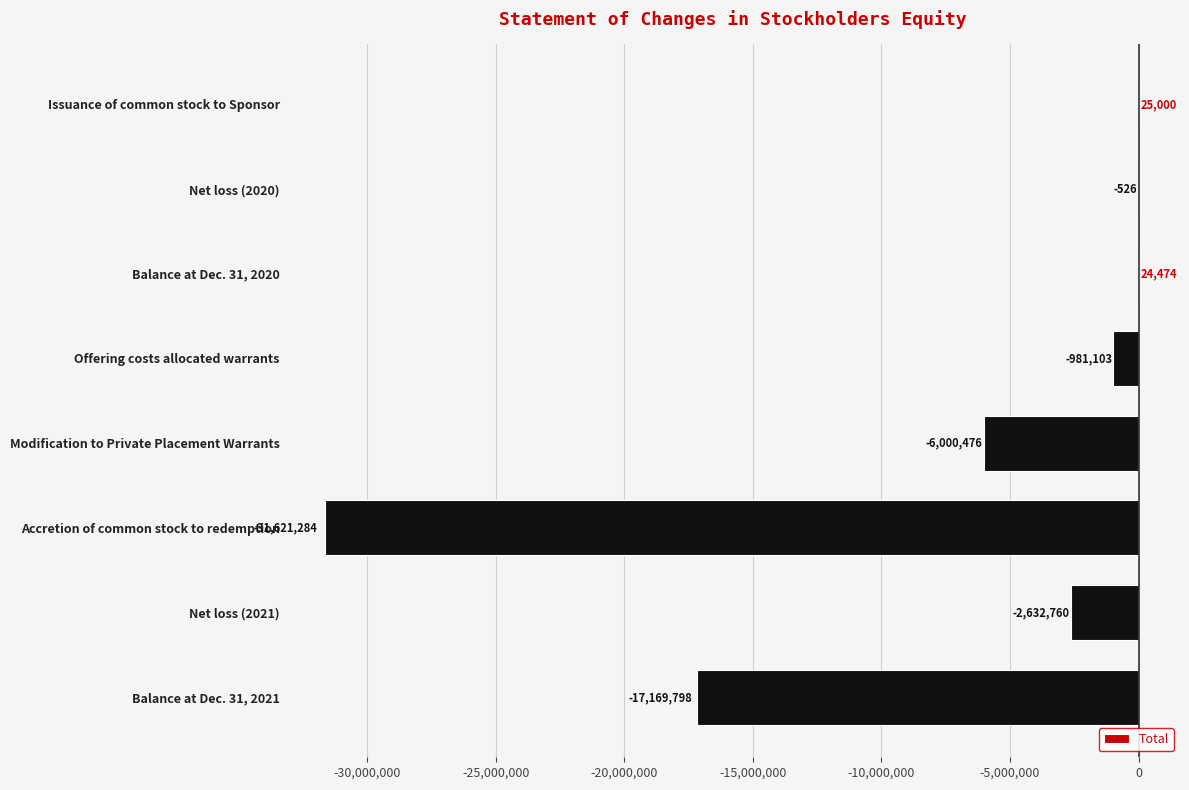

Reading top to bottom, extract all data points from this chart.

Issuance of common stock to Sponsor=25000	Net loss (2020)=-526	Balance at Dec. 31, 2020=24474	Offering costs allocated warrants=-981103	Modification to Private Placement Warrants=-6000476	Accretion of common stock to redemption=-31621284	Net loss (2021)=-2632760	Balance at Dec. 31, 2021=-17169798